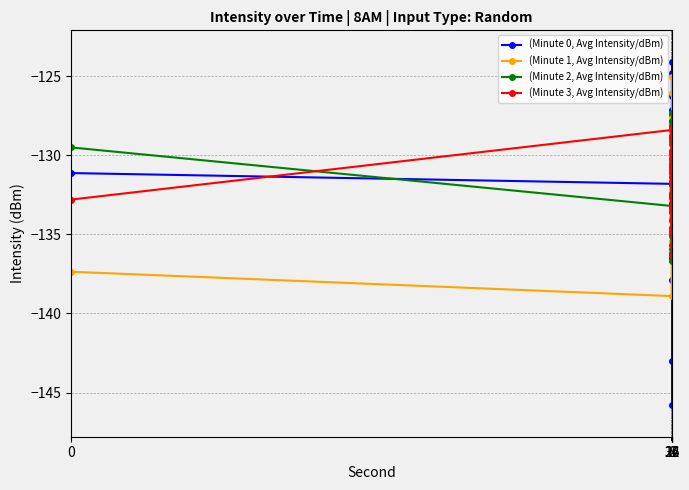

How many values in the (Minute 2, Avg Intensity/dBm) series are below -131?

11